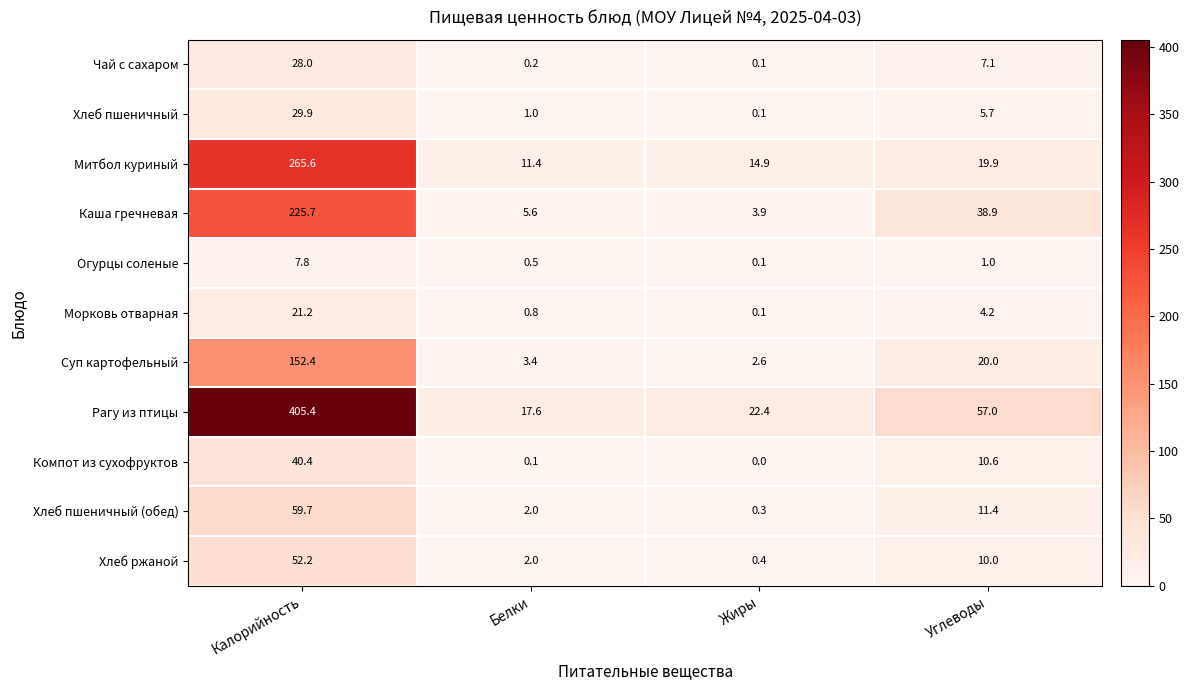

What is the spread (max minus min) of values at Белки?

17.5